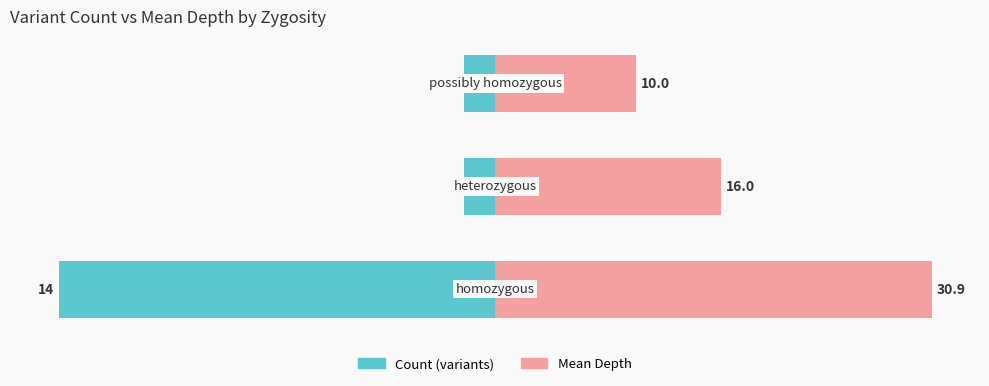

Count the number of data series in this chart.

2